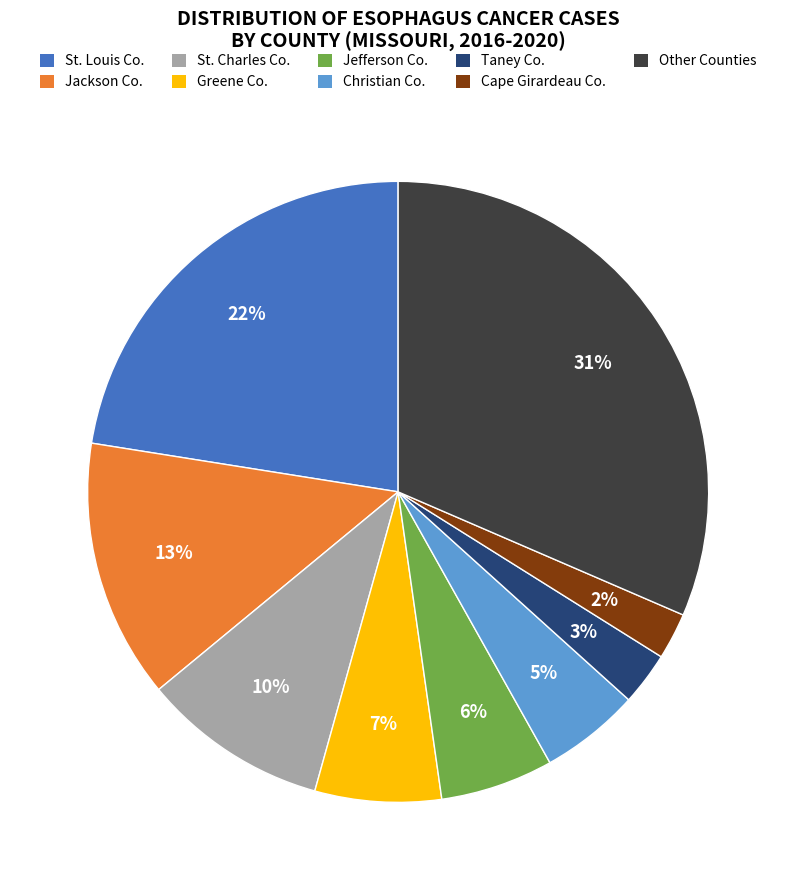

What percentage is the Other Counties slice, to the nearest percent?

31%